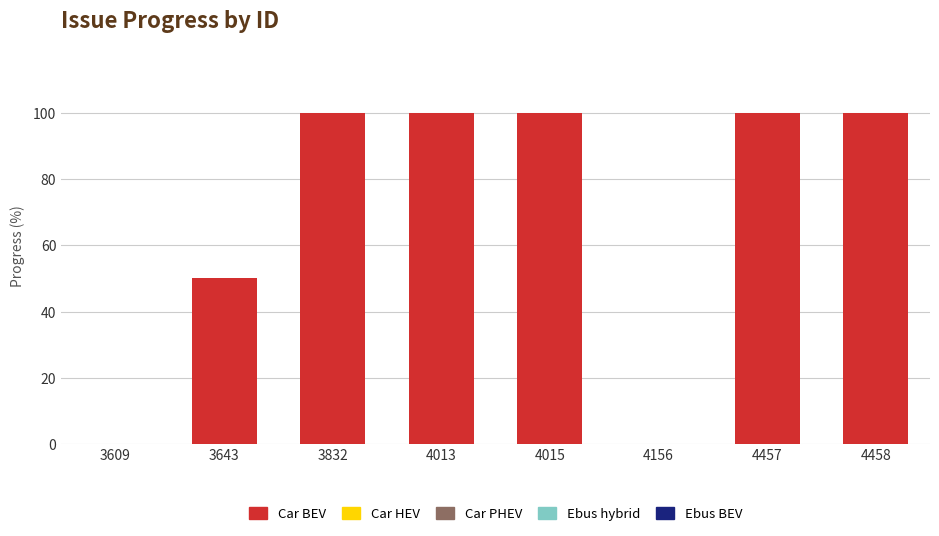

What is the sum of the values at 4013 and 3643?

150